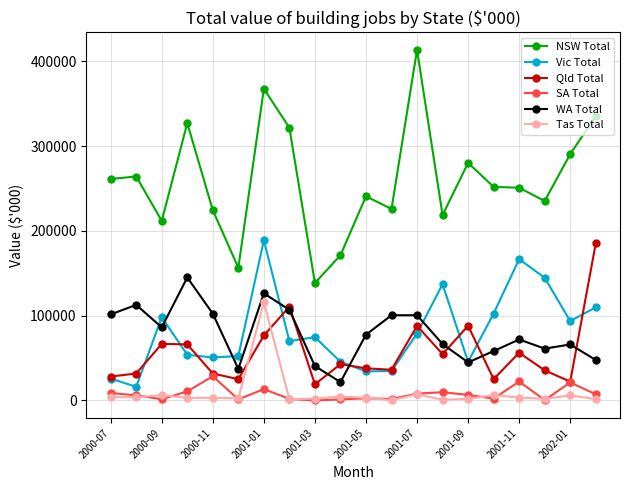

Which series has the largest total across all categories?

NSW Total